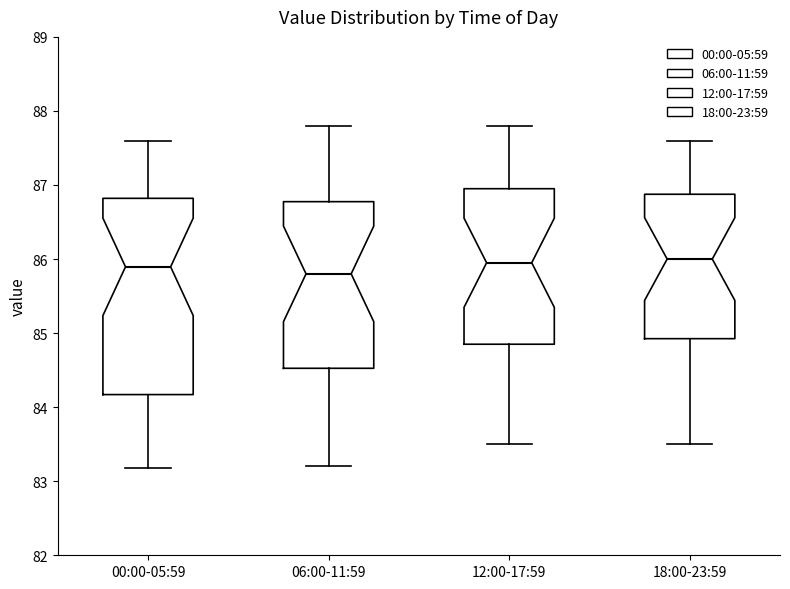

Comparing the boxes themselves (not the whiskers), which one is the tallest?

00:00-05:59